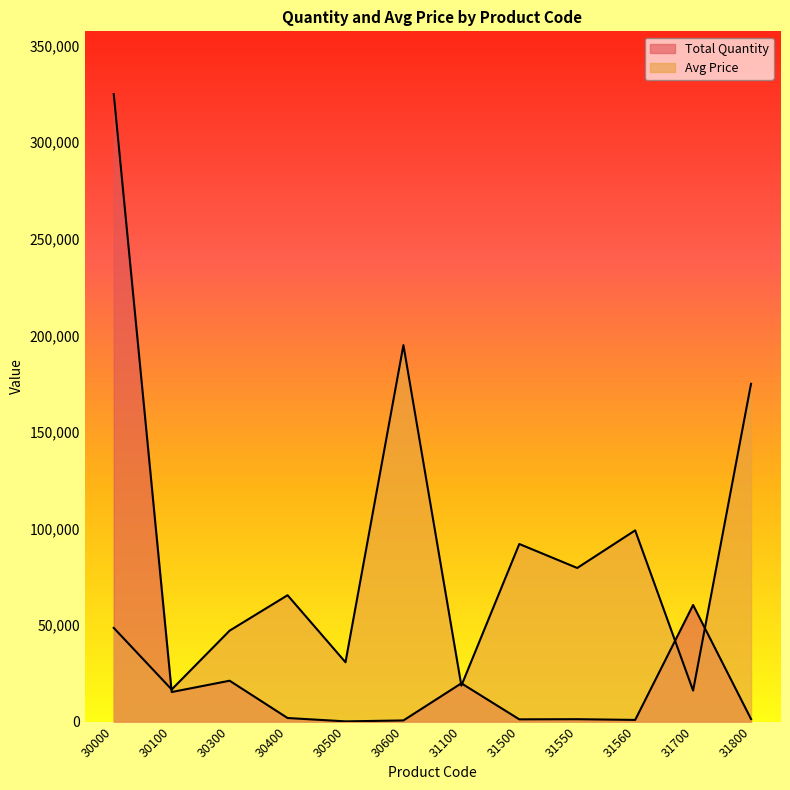

How many distinct data groups are displayed?

2